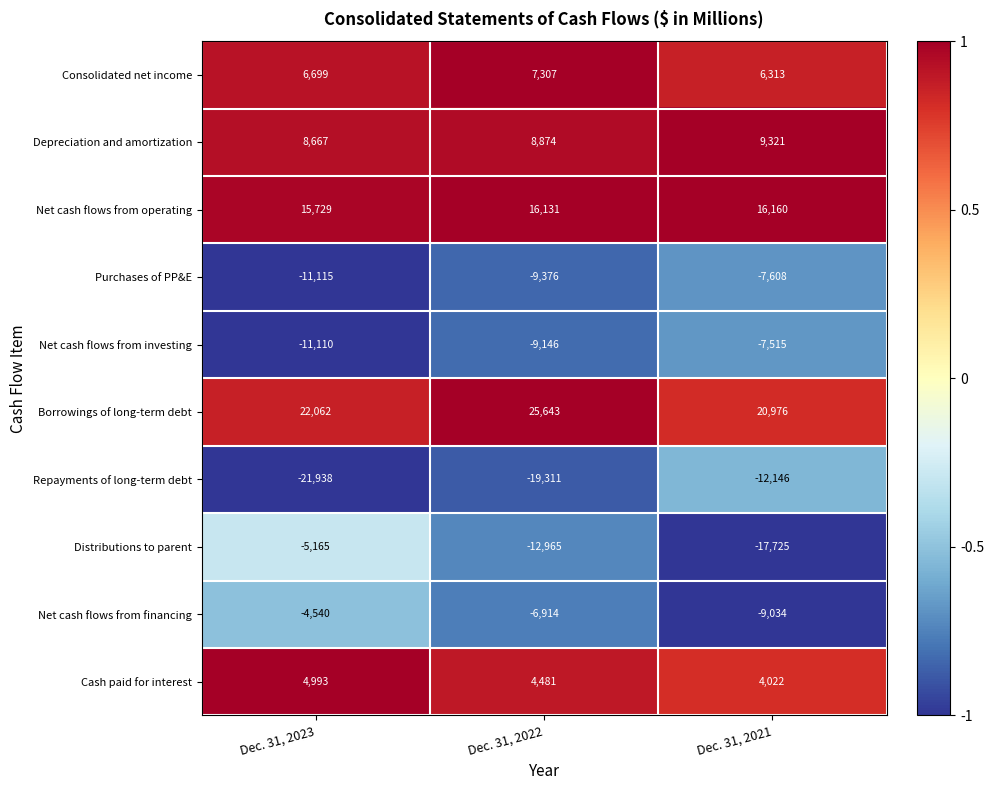

Which category has the highest value across all series?

Dec. 31, 2022